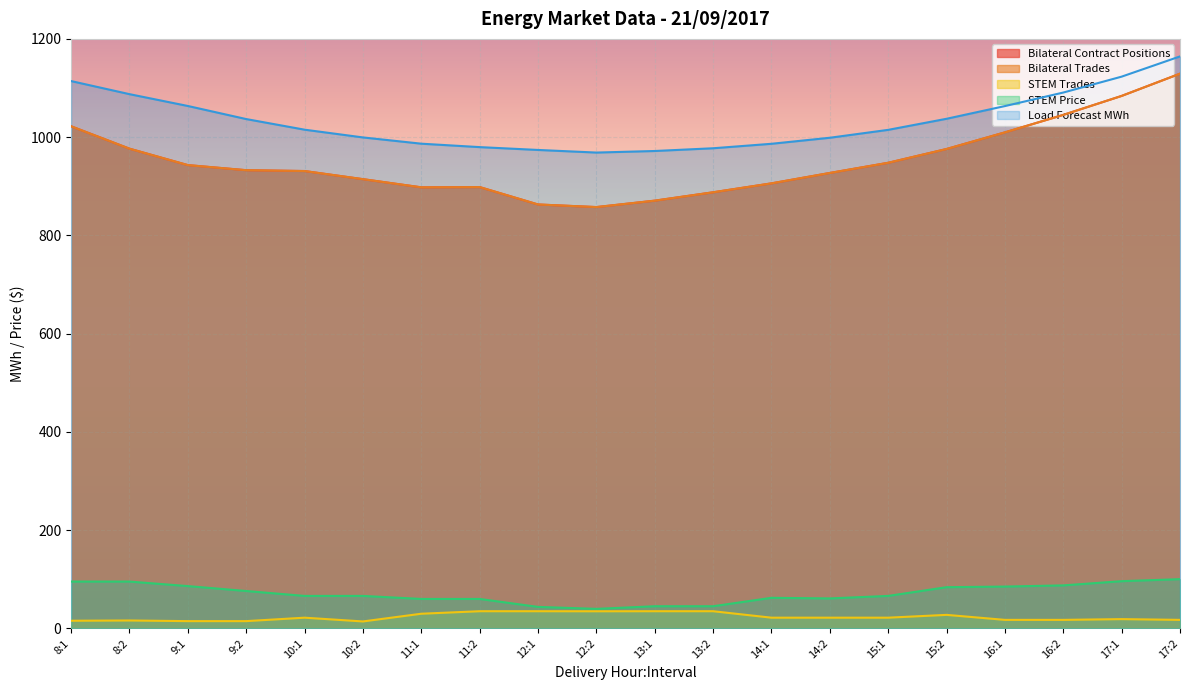

Is it true that Load Forecast MWh equals 1087.5 at 8:2?

True